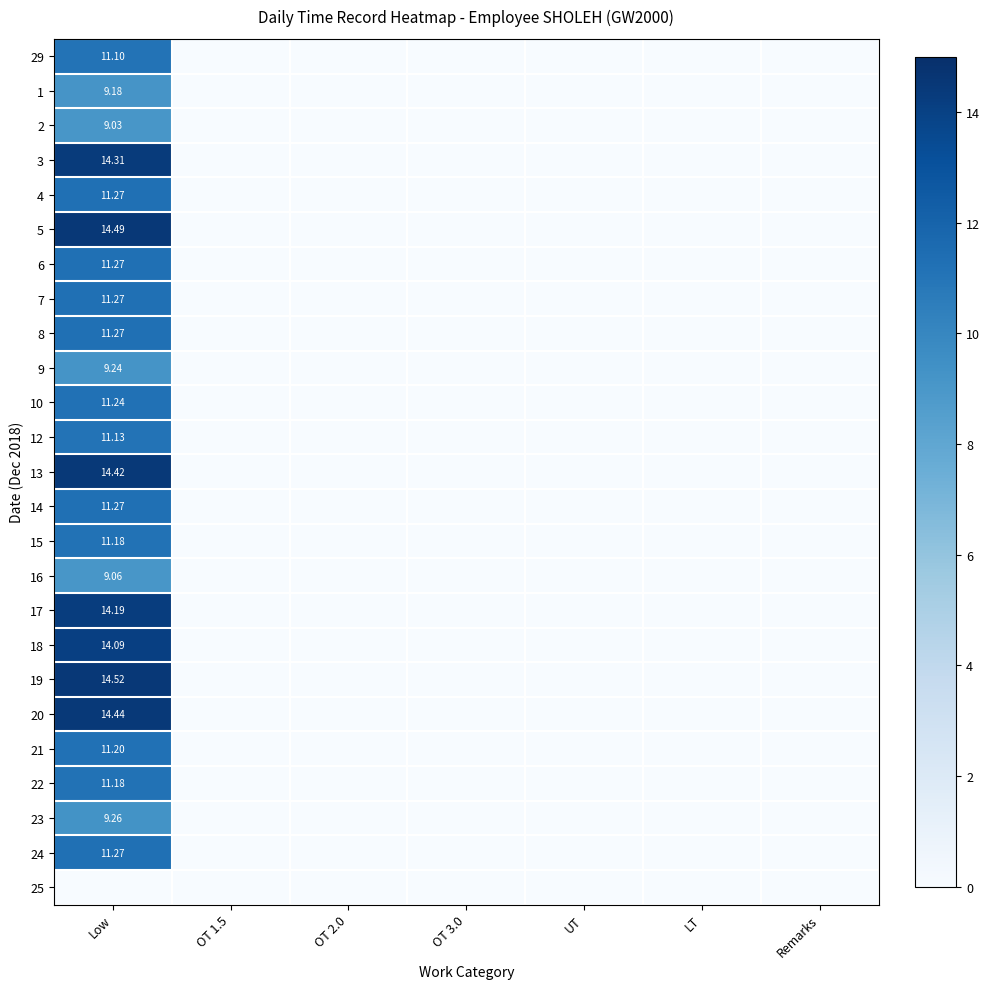

How many series are shown in this chart?

25